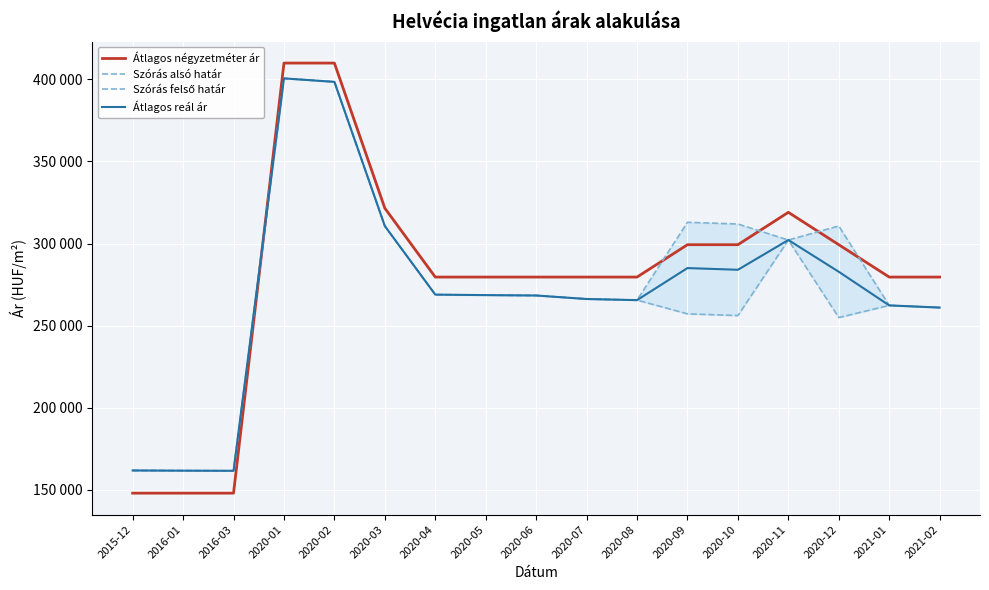

What is the minimum value shown in the chart?

147959